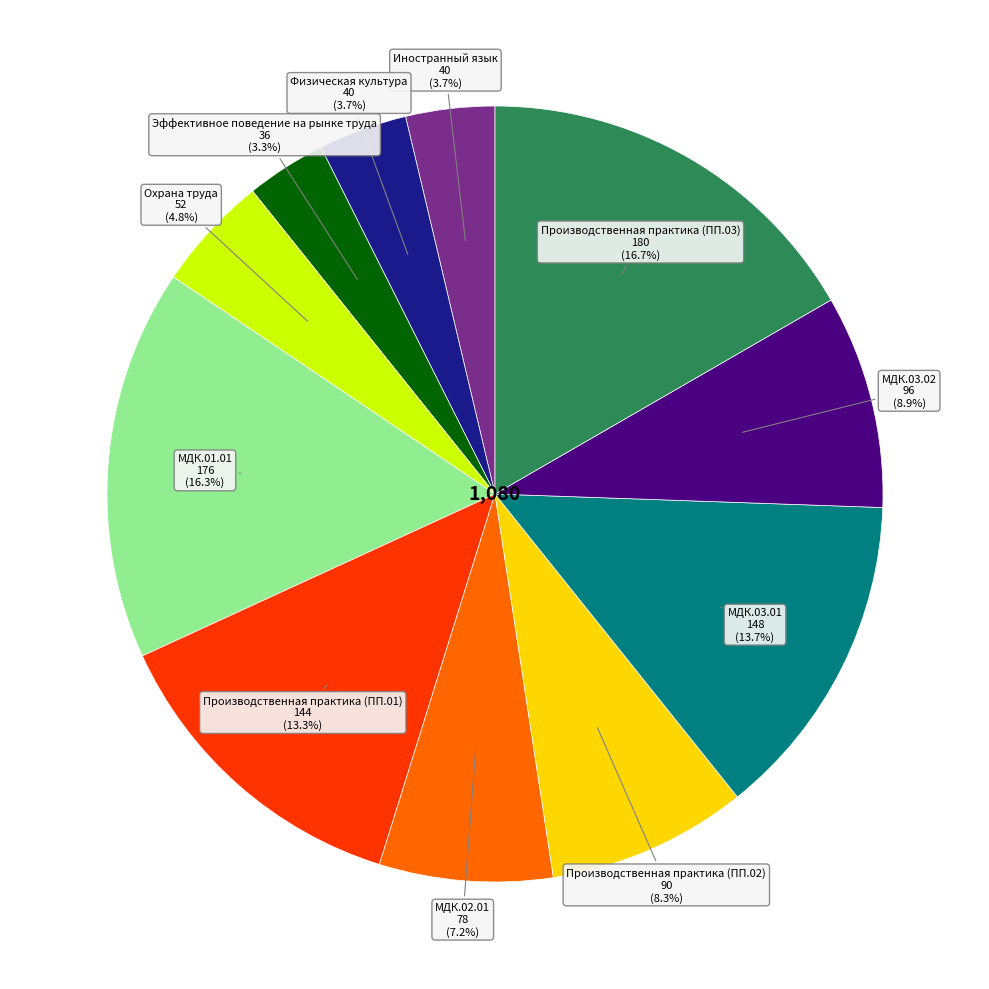

Is there a majority slice in this chart?

No